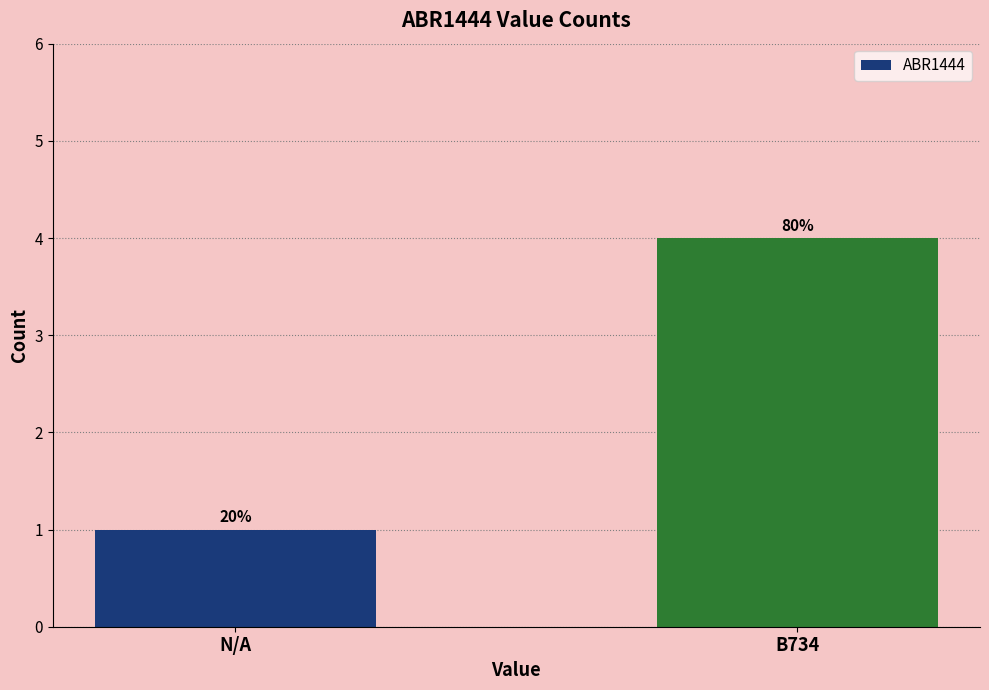

Are the bars horizontal?

No